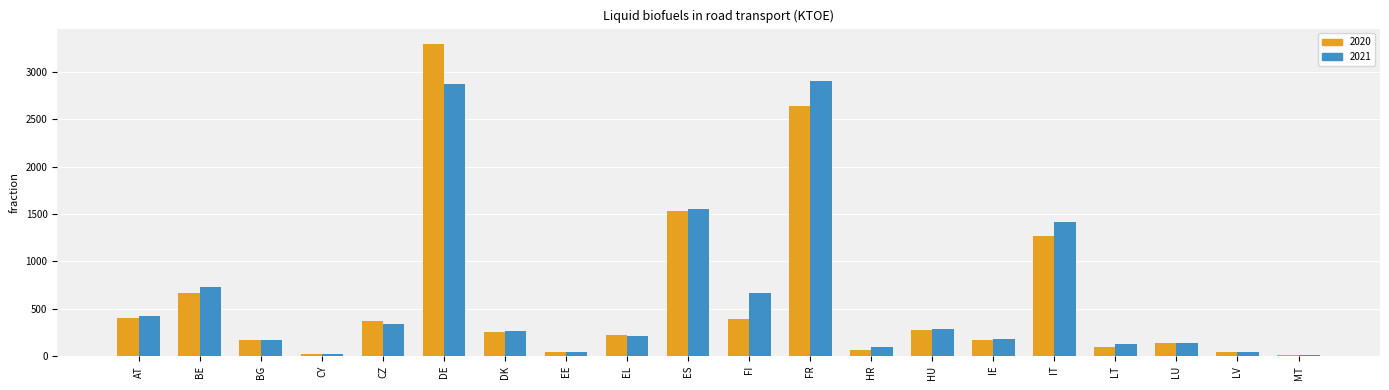

How many groups of bars are there?

20